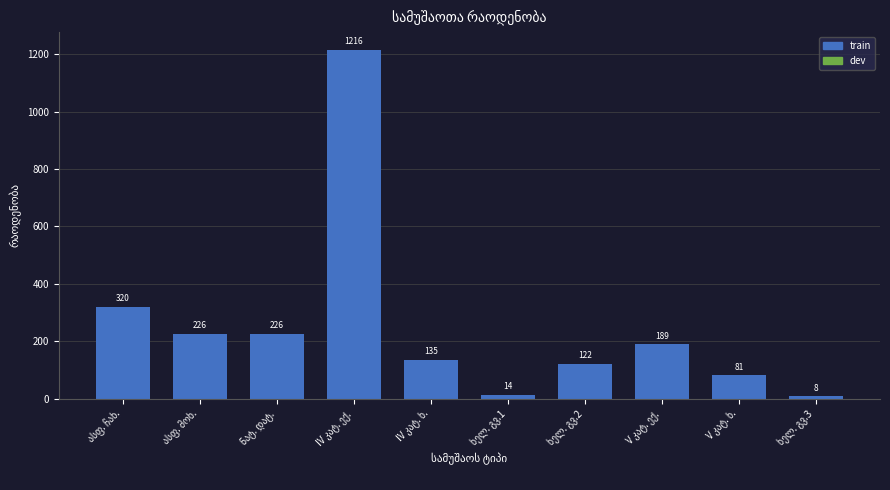

What is the maximum value shown in the chart?

1216.5